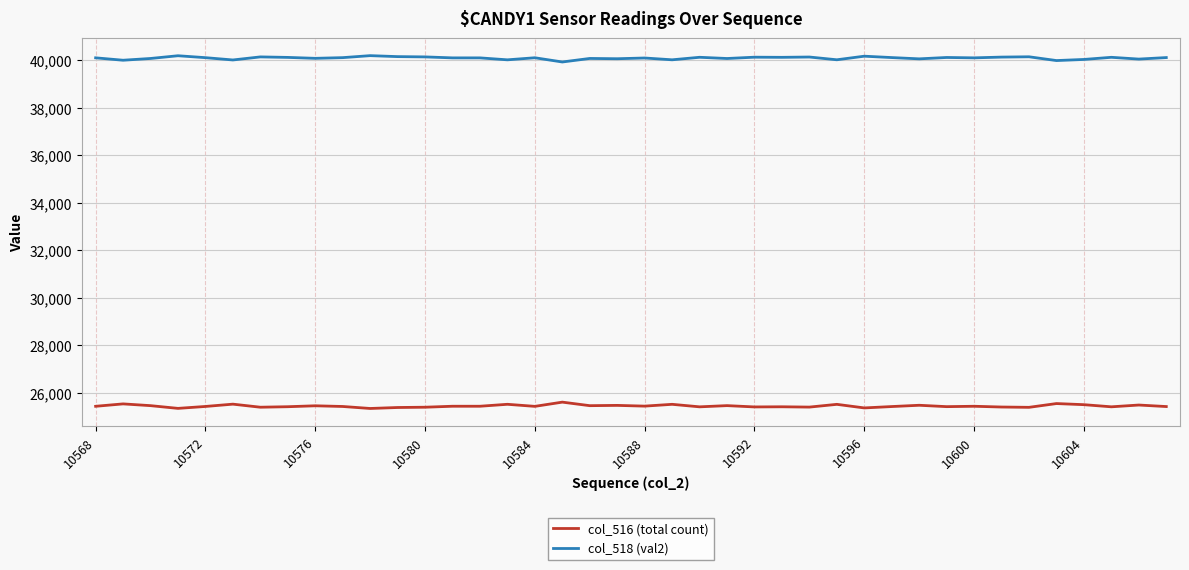

List the series in order of their peak value, lowest first.

col_516 (total count), col_518 (val2)